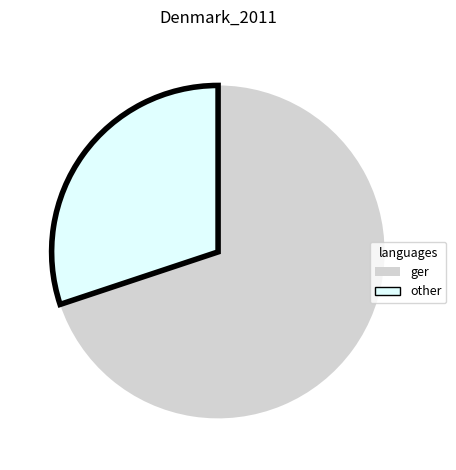

Is there a majority slice in this chart?

Yes